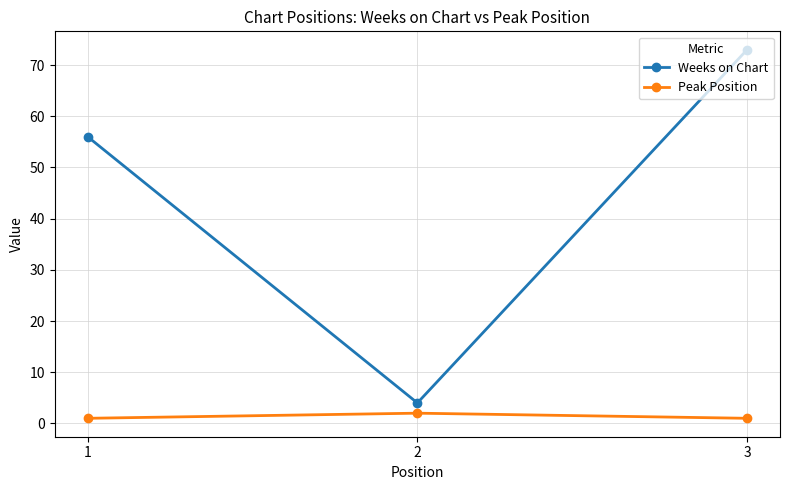

How many lines are shown in the chart?

2